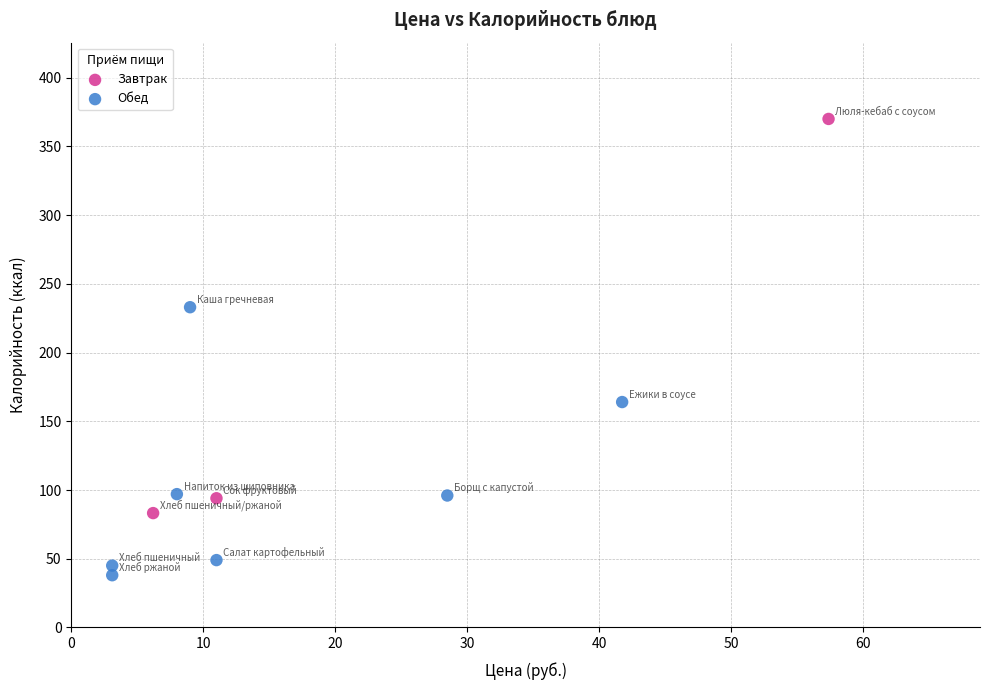

Which series has the widest spread of Y values?

Завтрак